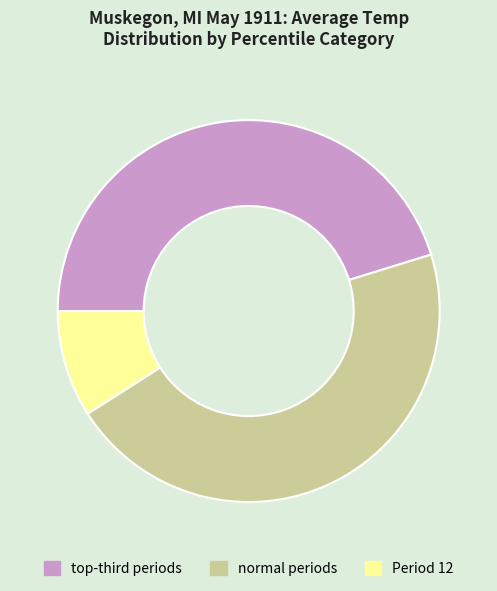

True or false: Period 12 accounts for 2% of the total.

False